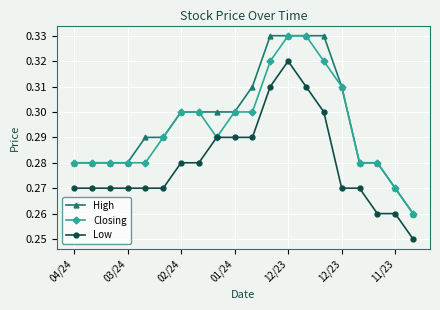

Which series has the largest total across all categories?

High